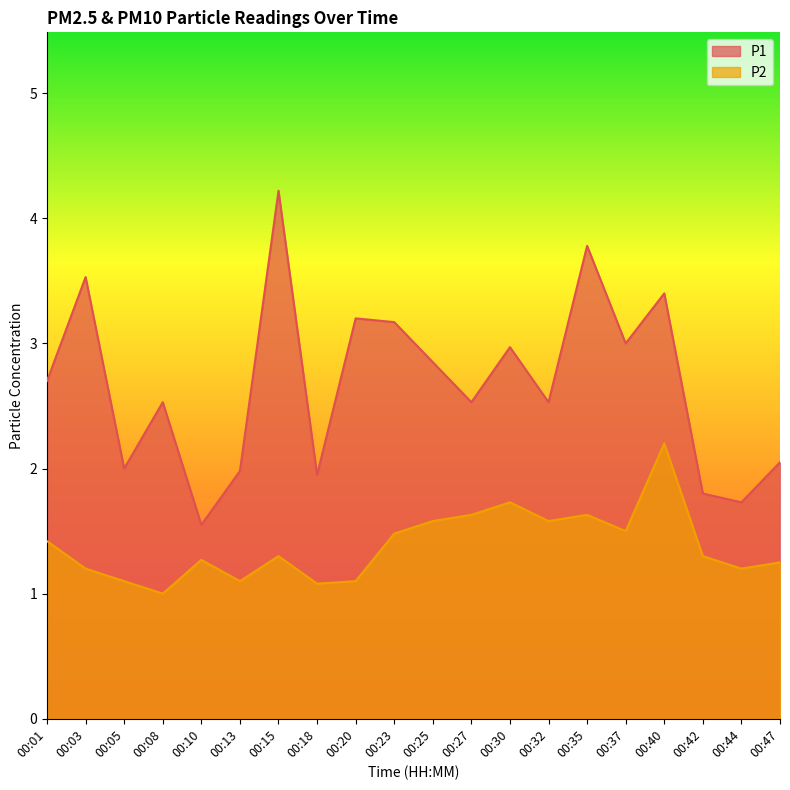

At which category does P1 reach its first local valley?

00:05